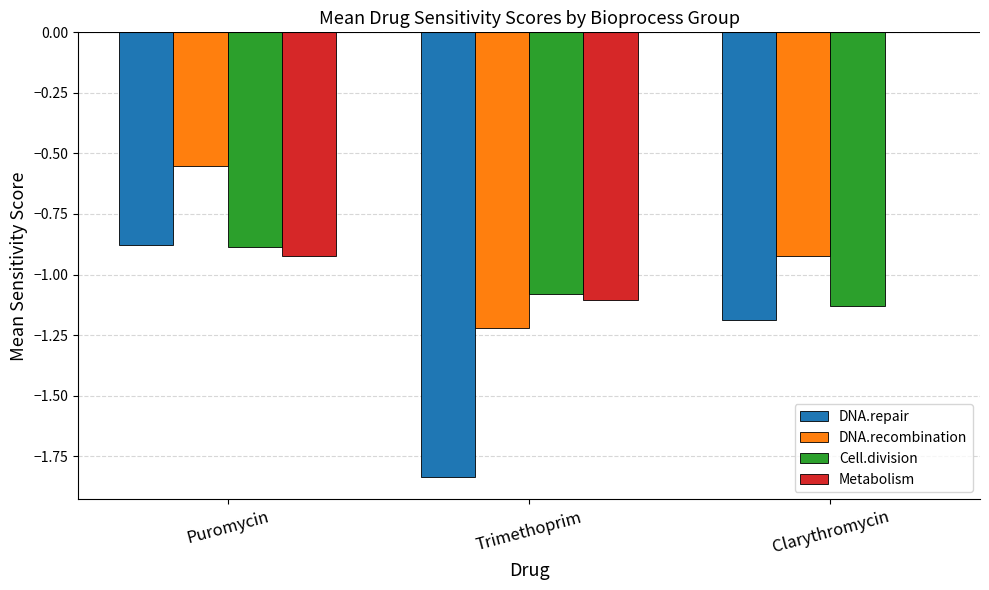

Which category has the highest value in the DNA.repair series?

Puromycin